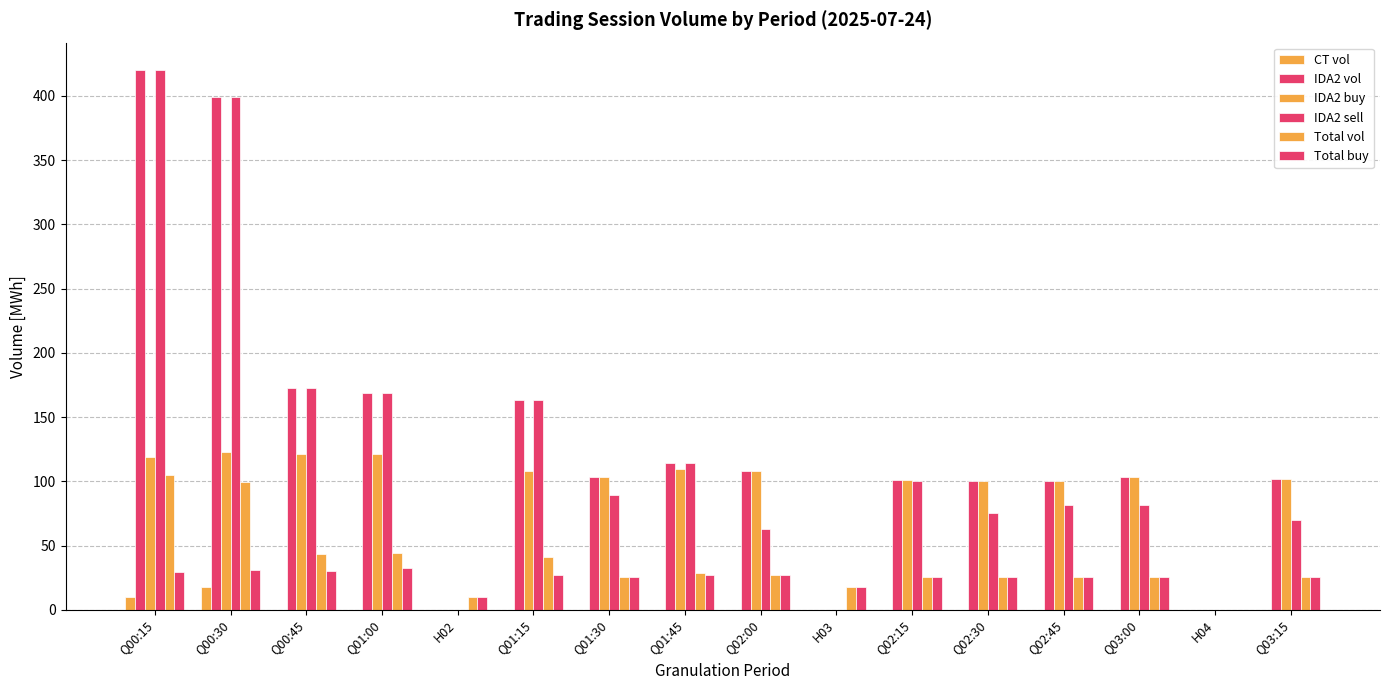

Reading left to right, extract all data points from this chart.

CT vol: Q00:15=10.0	Q00:30=17.6	Q00:45=0.0	Q01:00=0.0	H02=0.0	Q01:15=0.0	Q01:30=0.0	Q01:45=0.0	Q02:00=0.0	H03=0.0	Q02:15=0.0	Q02:30=0.0	Q02:45=0.0	Q03:00=0.0	H04=0.0	Q03:15=0.0
IDA2 vol: Q00:15=420.5	Q00:30=399.1	Q00:45=172.8	Q01:00=168.8	H02=0.0	Q01:15=163.6	Q01:30=103.1	Q01:45=114.3	Q02:00=108.3	H03=0.0	Q02:15=100.7	Q02:30=100.6	Q02:45=100.6	Q03:00=103.3	H04=0.0	Q03:15=102.1
IDA2 buy: Q00:15=119.0	Q00:30=122.9	Q00:45=121.6	Q01:00=121.2	H02=0.0	Q01:15=108.4	Q01:30=103.1	Q01:45=109.5	Q02:00=108.3	H03=0.0	Q02:15=100.7	Q02:30=100.6	Q02:45=100.6	Q03:00=103.3	H04=0.0	Q03:15=102.1
IDA2 sell: Q00:15=420.5	Q00:30=399.1	Q00:45=172.8	Q01:00=168.8	H02=0.0	Q01:15=163.6	Q01:30=89.0	Q01:45=114.3	Q02:00=63.2	H03=0.0	Q02:15=100.1	Q02:30=75.2	Q02:45=81.3	Q03:00=81.8	H04=0.0	Q03:15=69.6
Total vol: Q00:15=105.1	Q00:30=99.8	Q00:45=43.2	Q01:00=44.1	H02=10.0	Q01:15=40.9	Q01:30=25.8	Q01:45=28.6	Q02:00=27.1	H03=17.6	Q02:15=25.2	Q02:30=25.1	Q02:45=25.1	Q03:00=25.8	H04=0.0	Q03:15=25.5
Total buy: Q00:15=29.8	Q00:30=30.7	Q00:45=30.4	Q01:00=32.2	H02=10.0	Q01:15=27.1	Q01:30=25.8	Q01:45=27.4	Q02:00=27.1	H03=17.6	Q02:15=25.2	Q02:30=25.1	Q02:45=25.1	Q03:00=25.8	H04=0.0	Q03:15=25.5